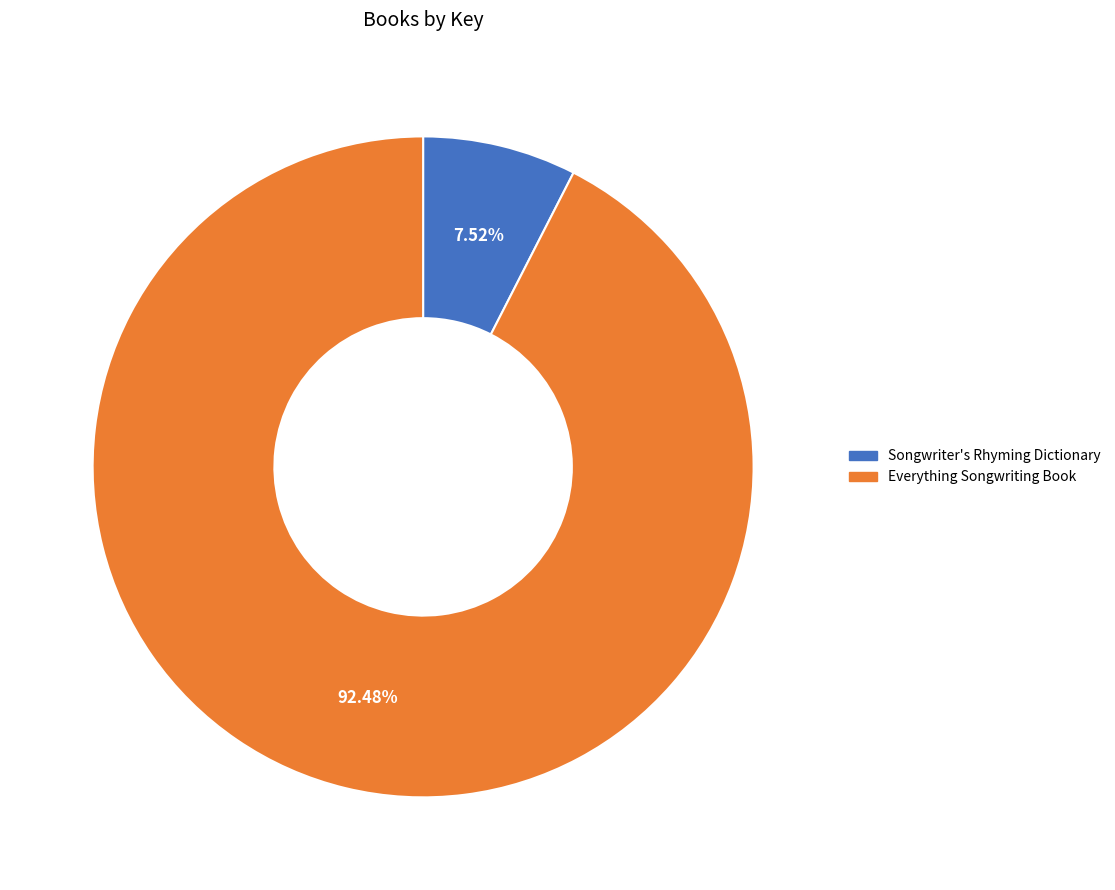

To the nearest percent, what portion does Songwriter's Rhyming Dictionary represent?

8%